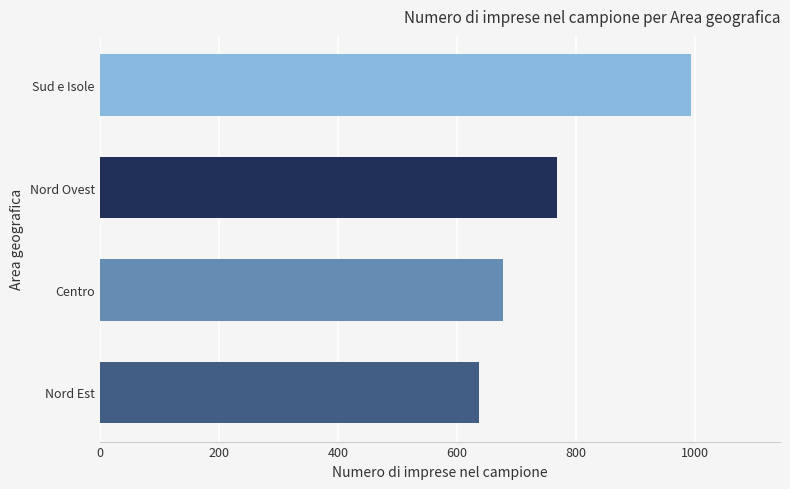

List the labels in order of value, smallest first.

Nord Est, Centro, Nord Ovest, Sud e Isole